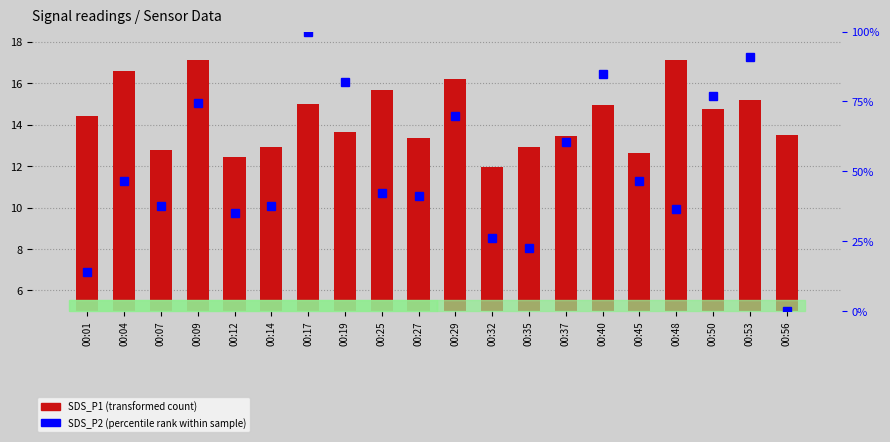

Reading right to left, transcribe all the data shown in this chart.

SDS_P1 (transformed count): 00:56=13.5	00:53=15.2	00:50=14.8	00:48=17.1	00:45=12.6	00:40=14.9	00:37=13.4	00:35=12.9	00:32=12.0	00:29=16.2	00:27=13.3	00:25=15.7	00:19=13.7	00:17=15.0	00:14=12.9	00:12=12.4	00:09=17.1	00:07=12.8	00:04=16.6	00:01=14.4
SDS_P2 (percentile rank): 00:56=0.0	00:53=90.9	00:50=77.0	00:48=36.4	00:45=46.7	00:40=84.8	00:37=60.6	00:35=22.4	00:32=26.1	00:29=69.7	00:27=41.2	00:25=42.4	00:19=81.8	00:17=100.0	00:14=37.6	00:12=35.2	00:09=74.5	00:07=37.6	00:04=46.7	00:01=13.9